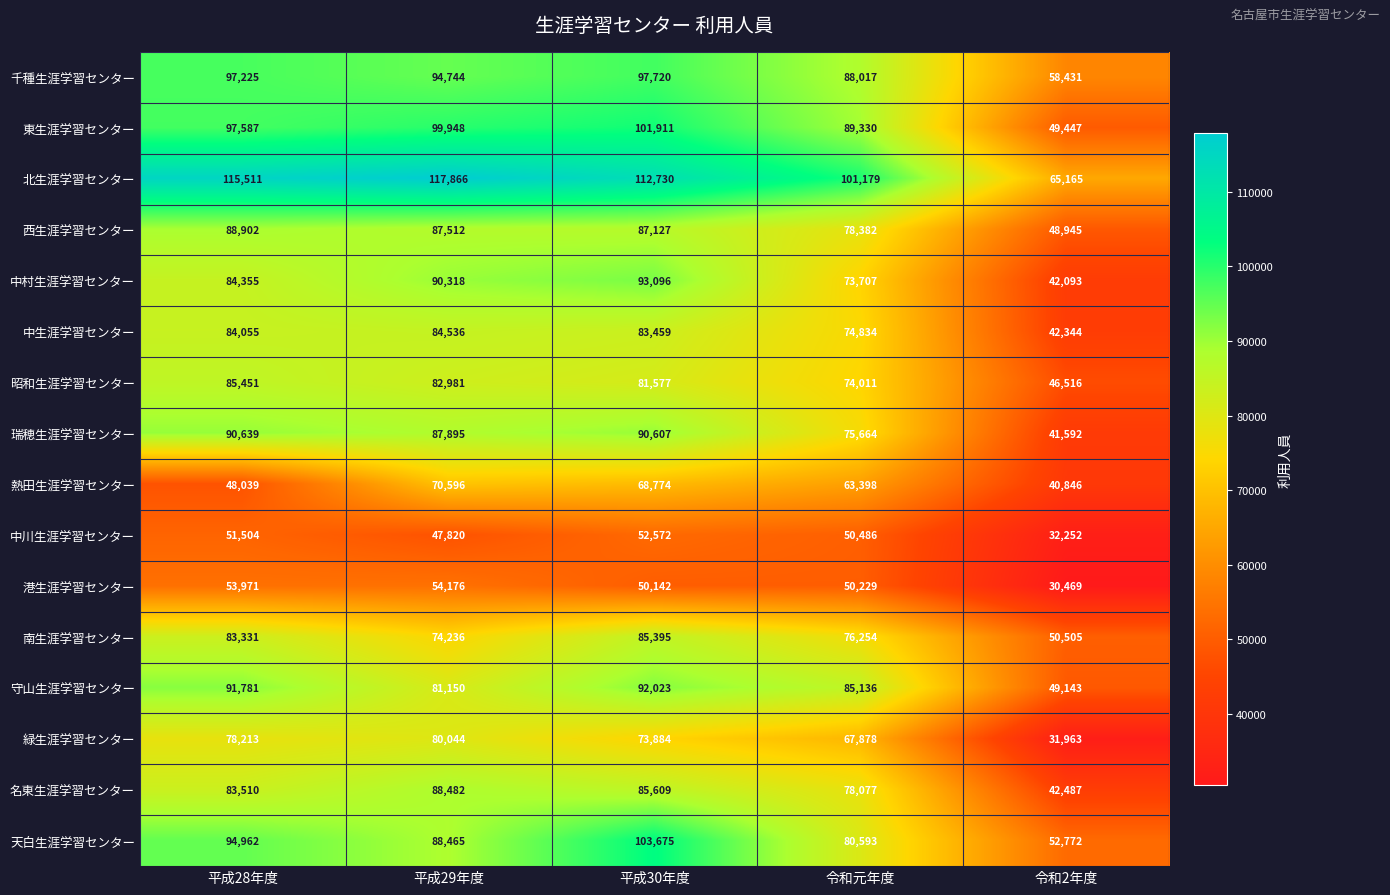

Which category has the highest value in the 天白生涯学習センター series?

平成30年度